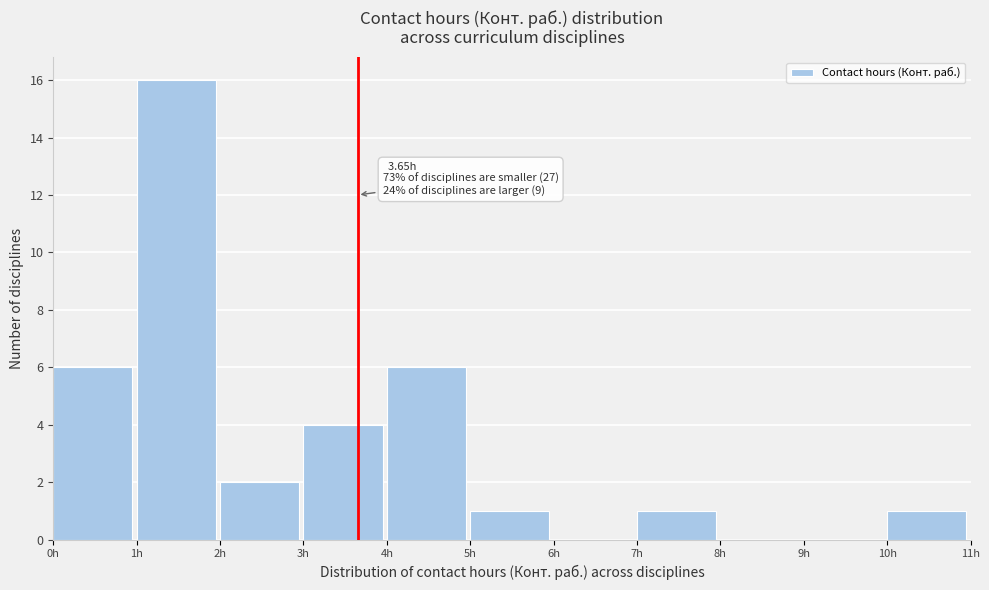

Which range on the x-axis has the tallest bar?

1 to 2